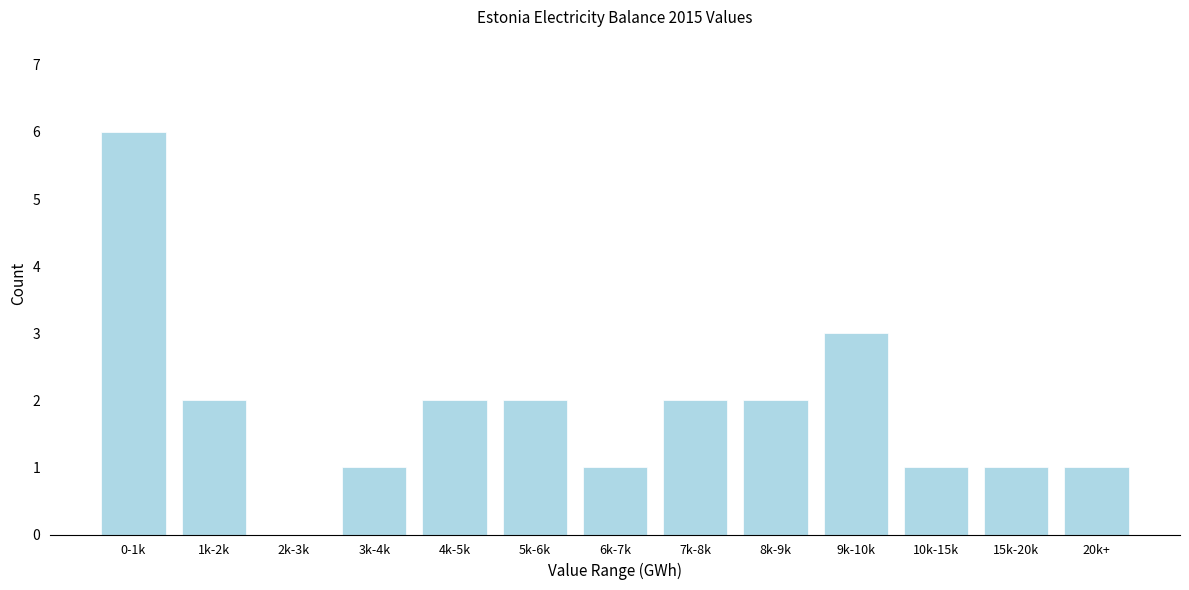

Reading left to right, what are all the values shown in this chart?

0-1k=6	1k-2k=2	2k-3k=0	3k-4k=1	4k-5k=2	5k-6k=2	6k-7k=1	7k-8k=2	8k-9k=2	9k-10k=3	10k-15k=1	15k-20k=1	20k+=1